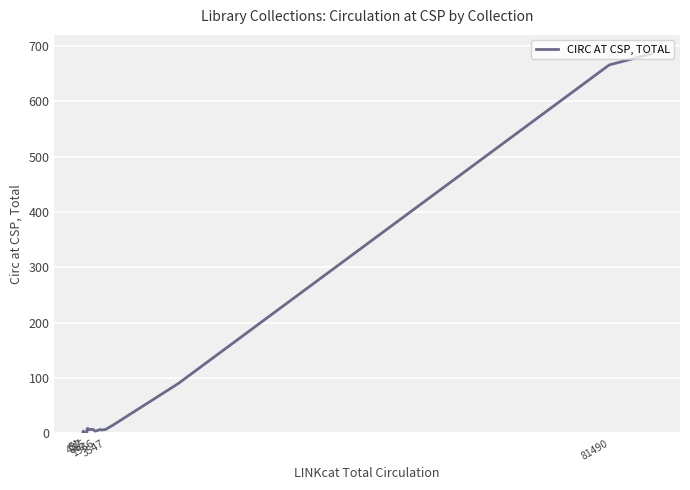

What is the average value?

90